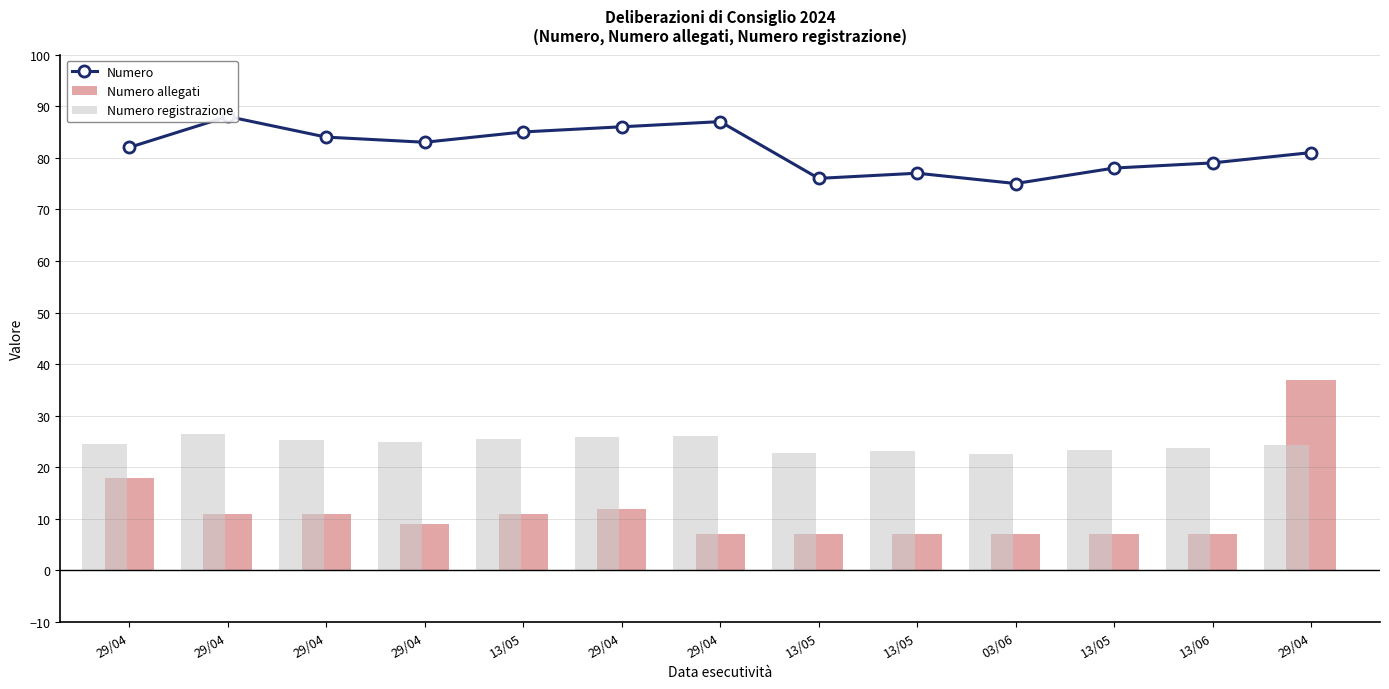

What is the value of the Numero registrazione bar at the 8th from the left?

25.5